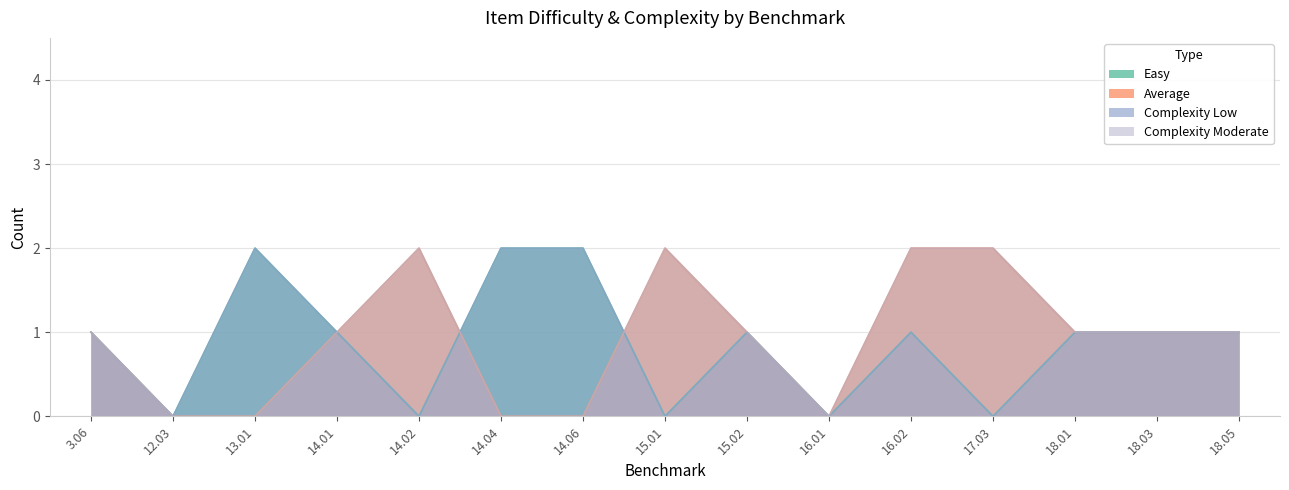

What is the total value across all series at 18.05?

4